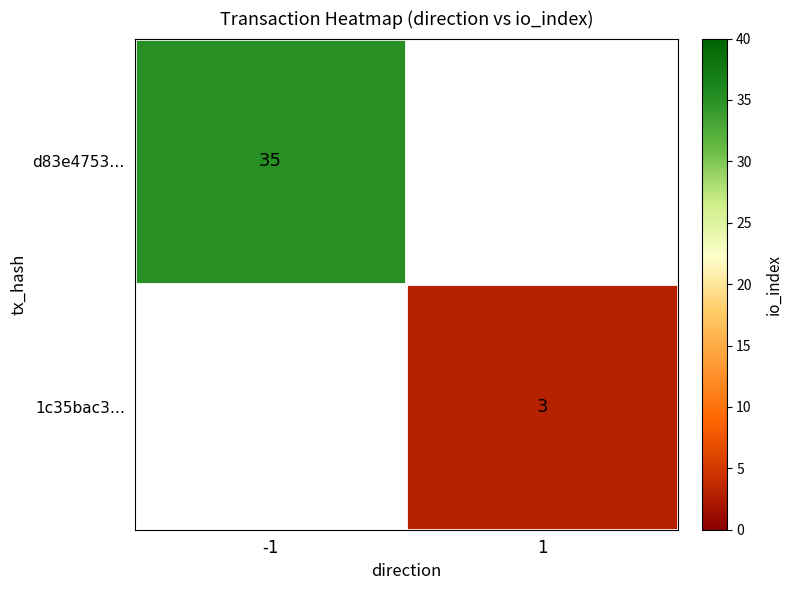

At which category does the chart reach its minimum across all series?

1